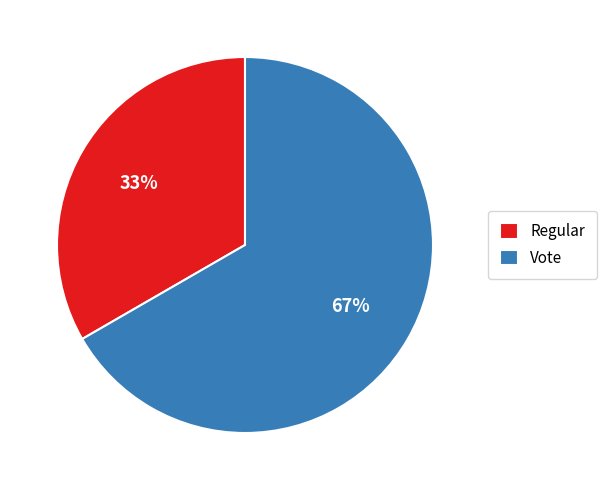

Combined, do Vote and Regular account for over 50%?

Yes